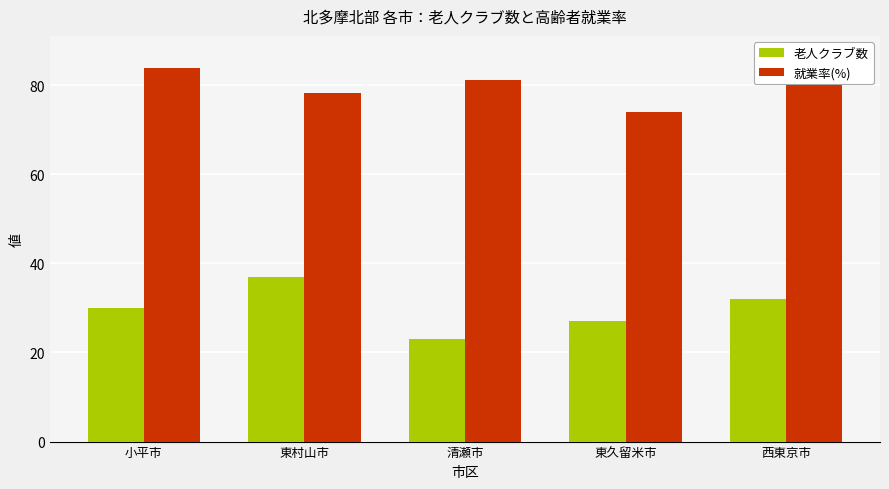

The 就業率(%) series shows 39.1 at 小平市. True or false?

False